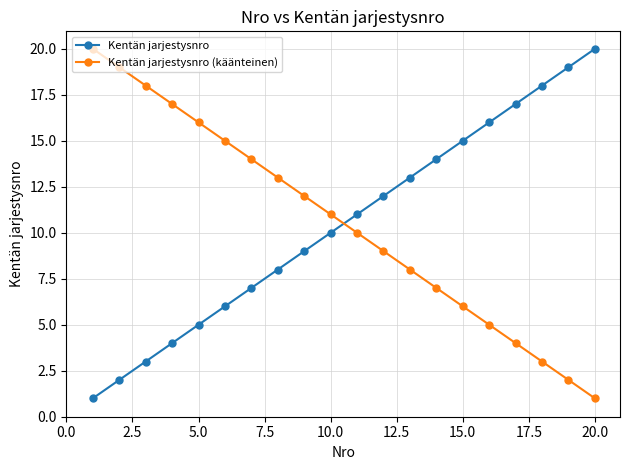

What is the difference between the maximum and minimum values in the Kentän jarjestysnro series?

19